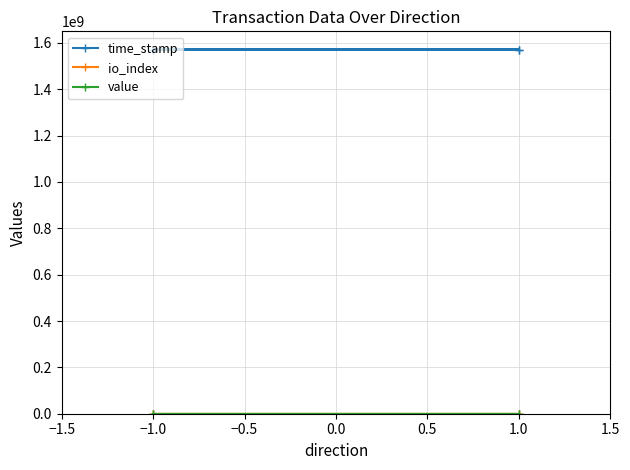

Which series changed the most between −1.0 and 1.0?

time_stamp